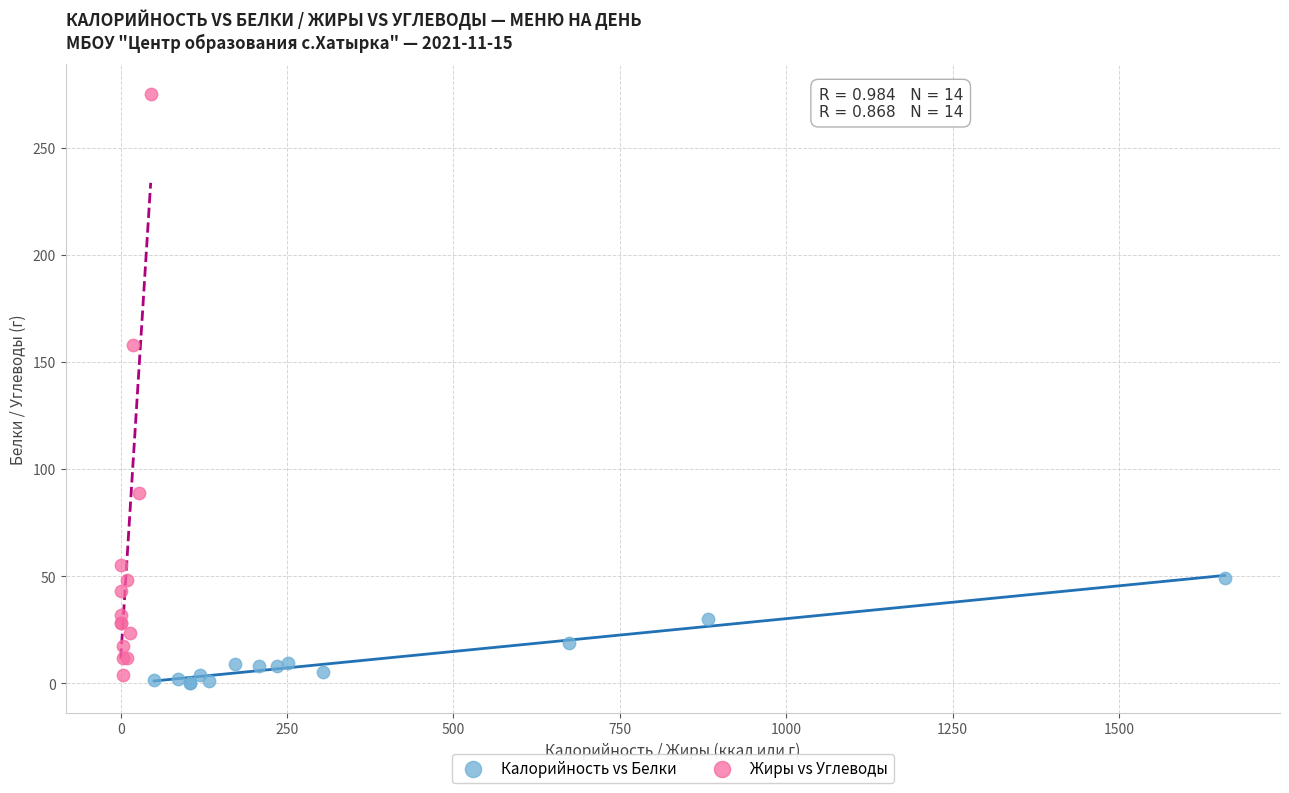

Which series reaches the maximum Y coordinate?

Жиры vs Углеводы